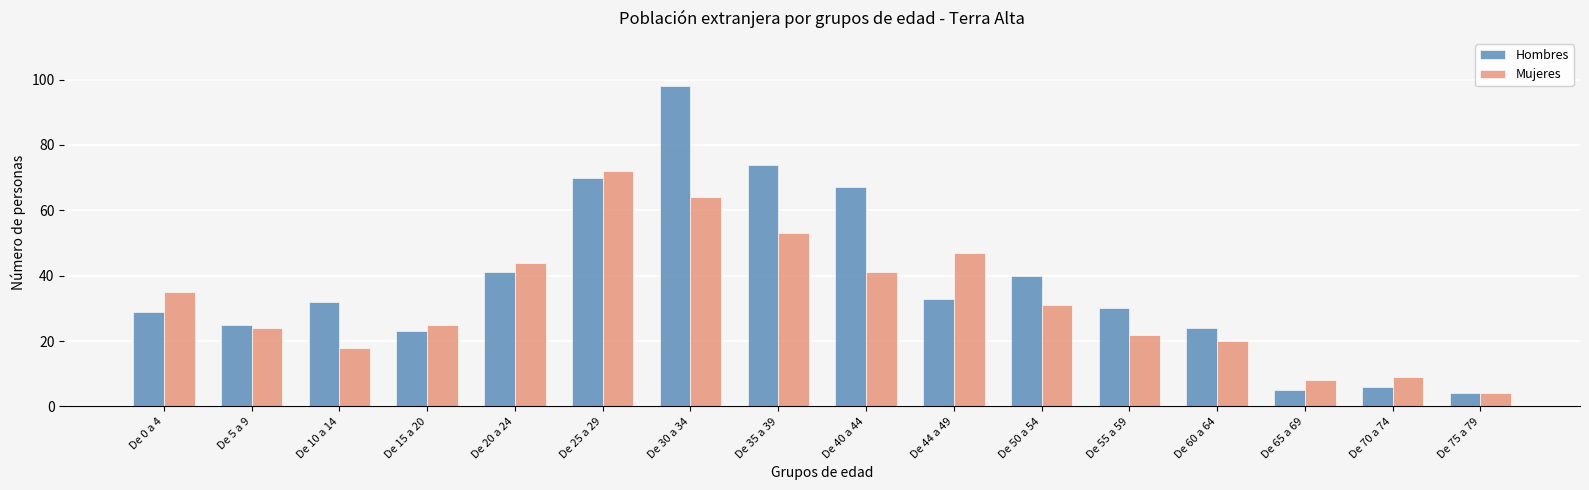

Which series has the widest spread of values?

Hombres